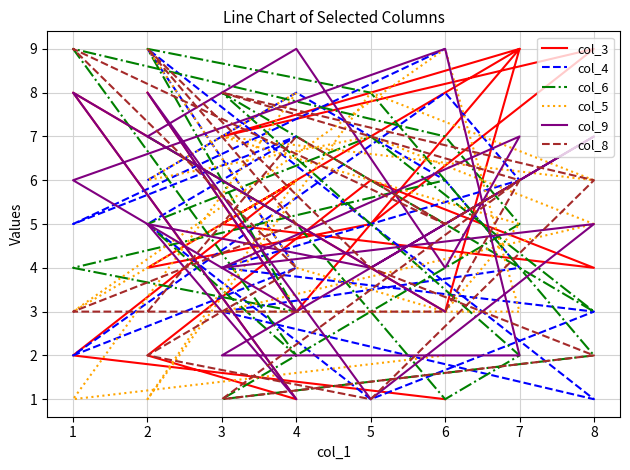

Which category has the lowest value across all series?

4